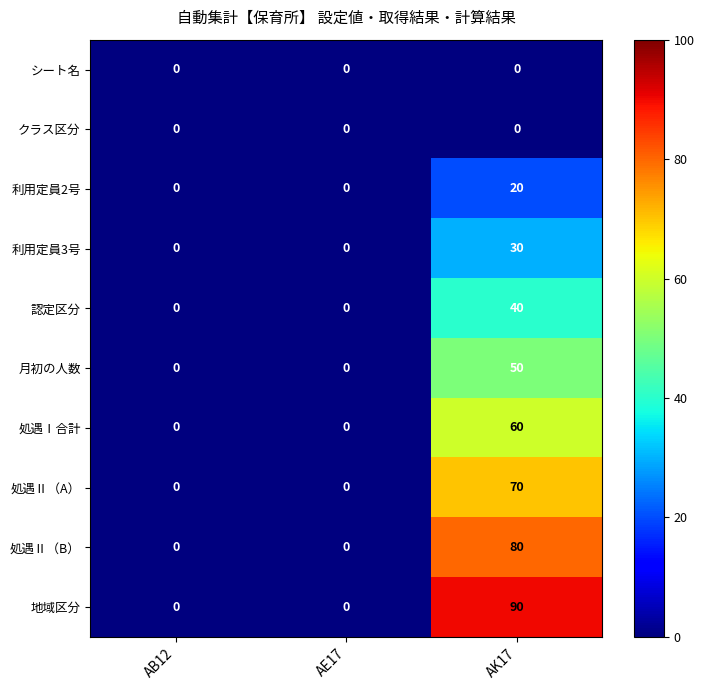

How many series are shown in this chart?

10